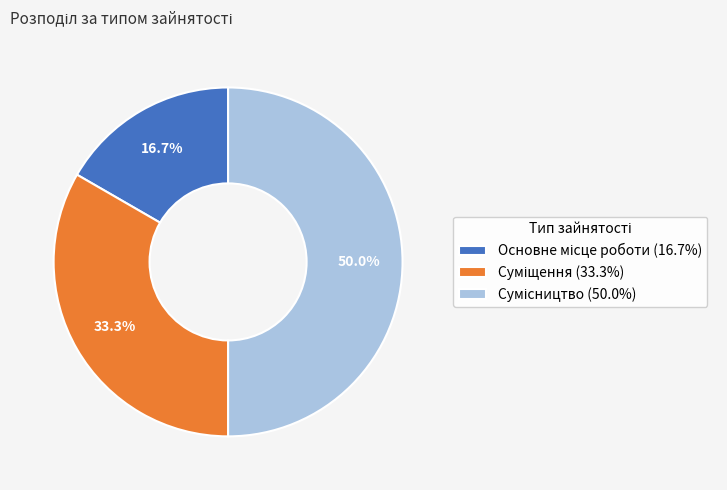

Which category has the smallest portion of the pie?

Основне місце роботи